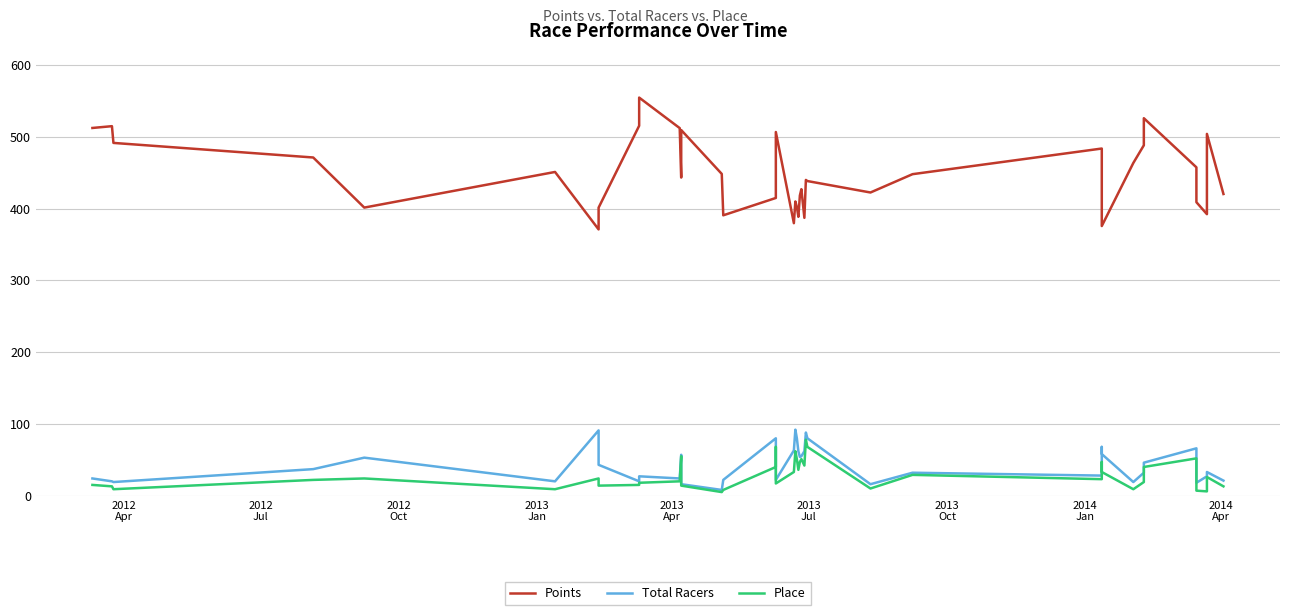

What is the sum of all Place values?

1172.0